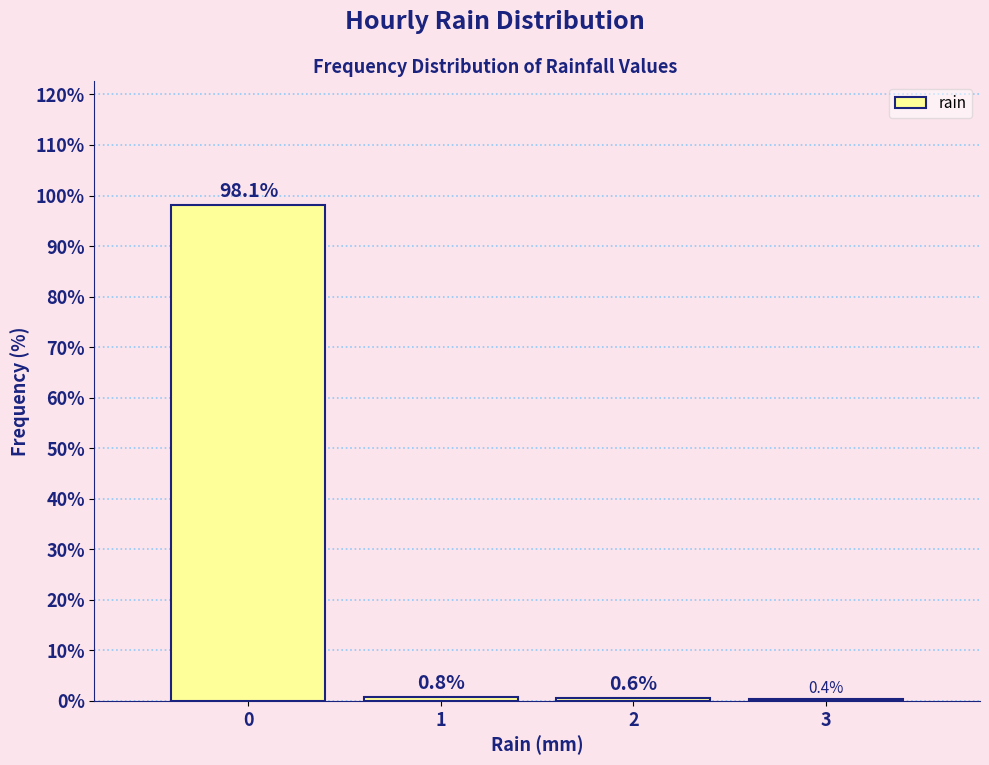

Reading left to right, what are all the values shown in this chart?

98.1	0.8	0.6	0.4